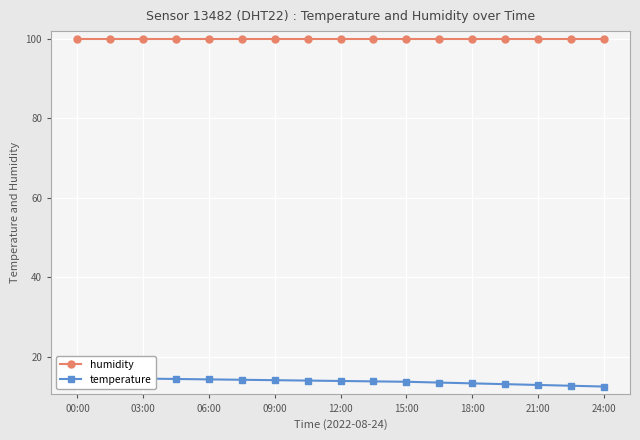

Which series changed the most between 03:00 and 12:00?

temperature